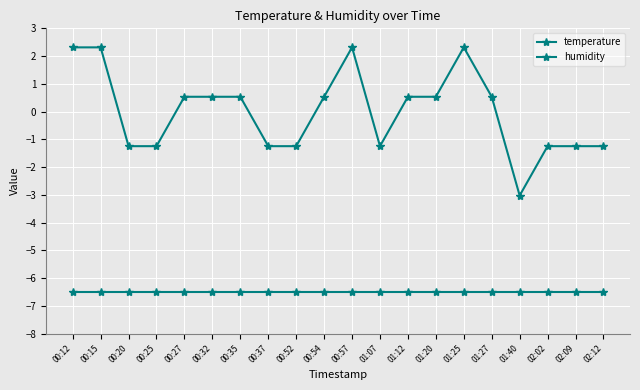

At which category does temperature reach its first local valley?

01:07